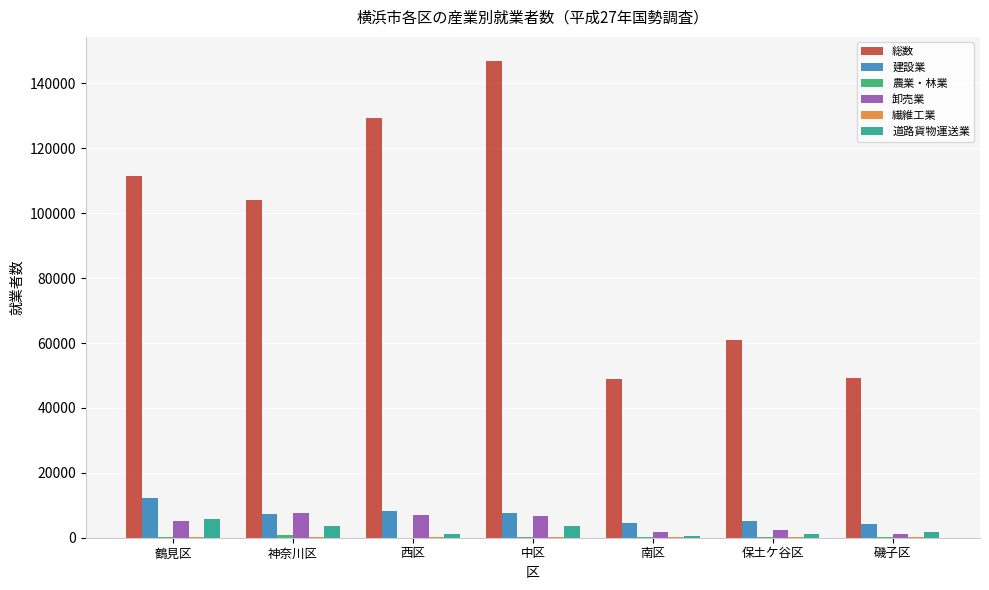

Which series has the largest total across all categories?

総数